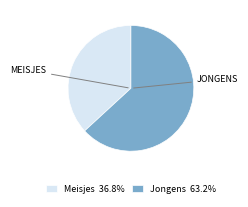

Does any single category account for the majority?

Yes